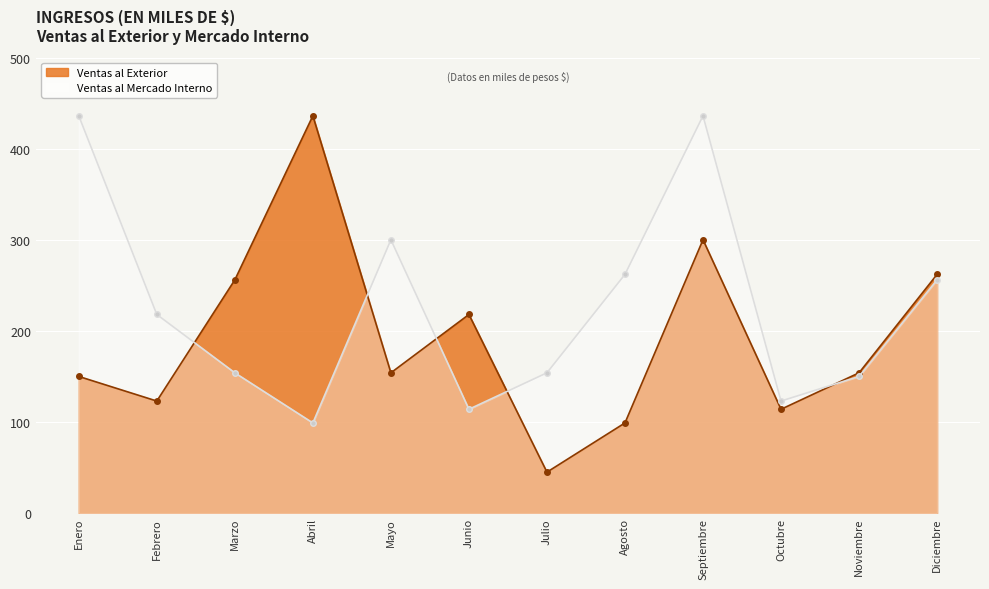

Reading right to left, transcribe all the data shown in this chart.

Ventas al Exterior: Diciembre=262	Noviembre=154	Octubre=114	Septiembre=300	Agosto=99	Julio=45	Junio=218	Mayo=154	Abril=436	Marzo=256	Febrero=123	Enero=150
Ventas al Mercado Interno: Diciembre=256	Noviembre=150	Octubre=123	Septiembre=436	Agosto=262	Julio=154	Junio=114	Mayo=300	Abril=99	Marzo=154	Febrero=218	Enero=436